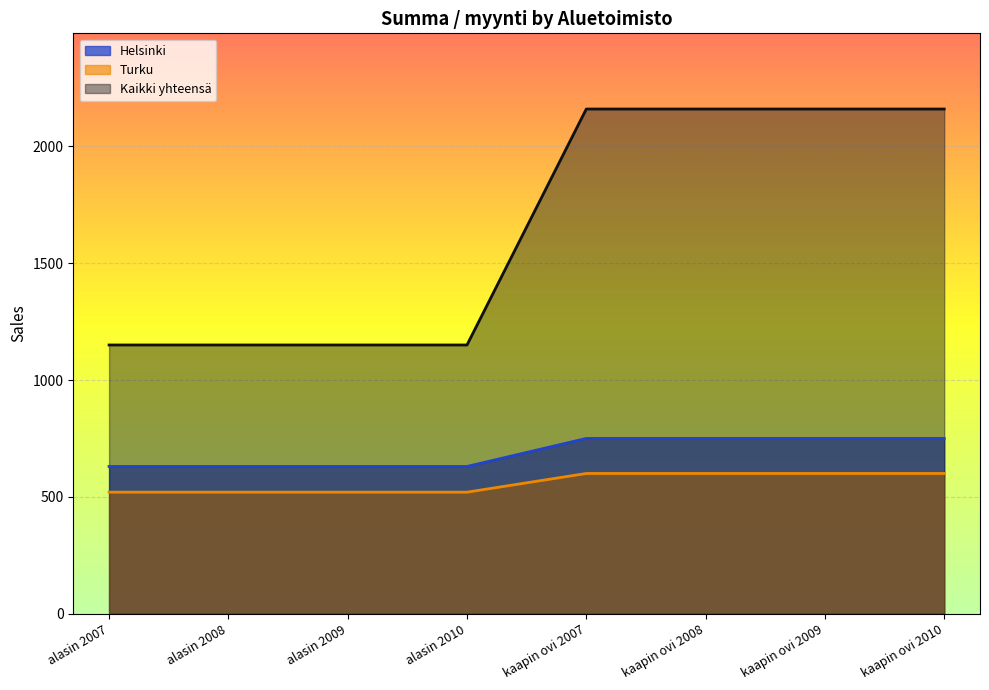

Which category has the highest value across all series?

kaapin ovi 2007